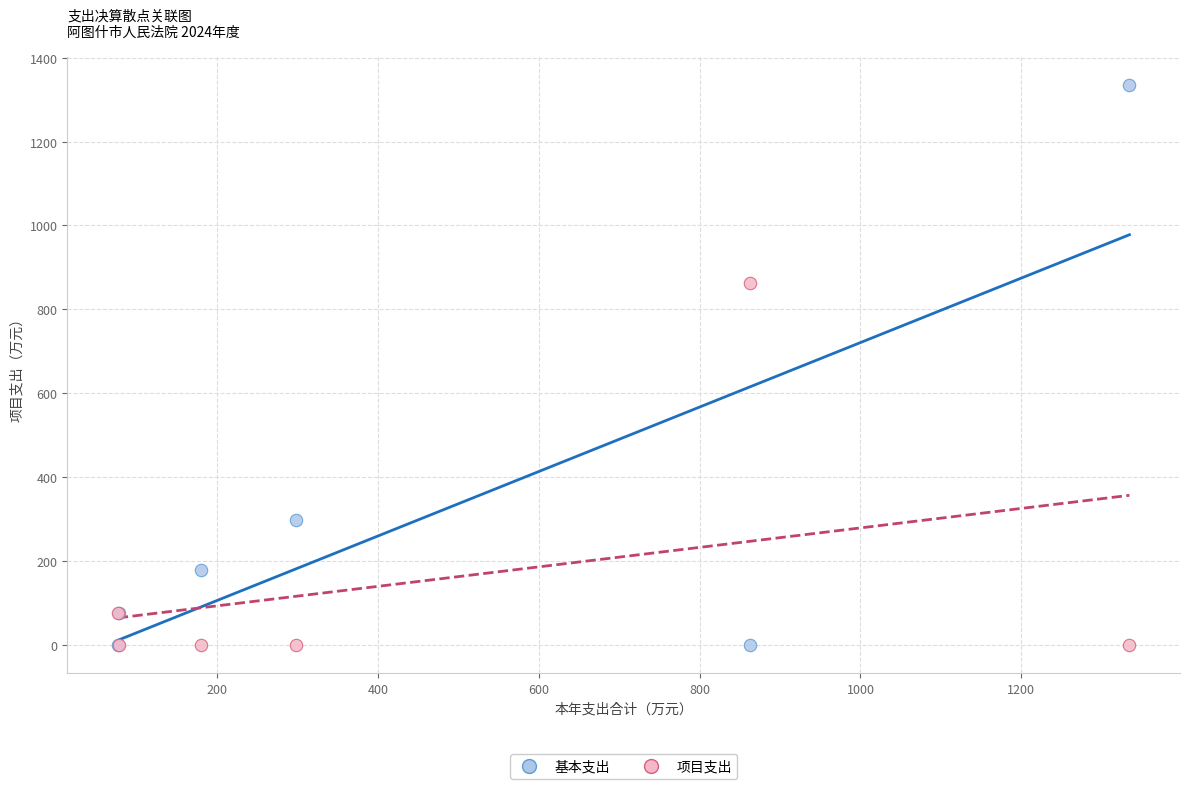

Which series has the largest Y range (max minus min)?

基本支出